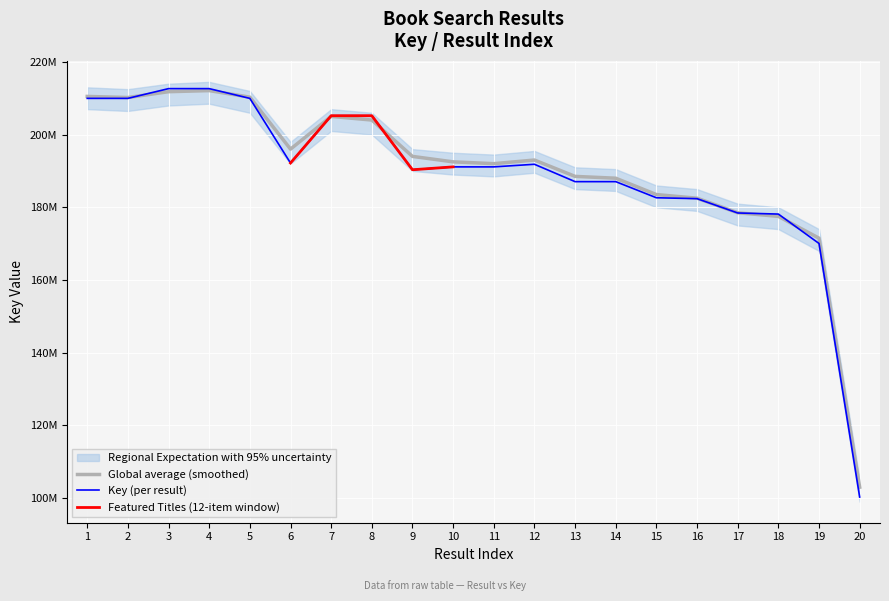

What is the difference between the maximum and minimum values?

112360150